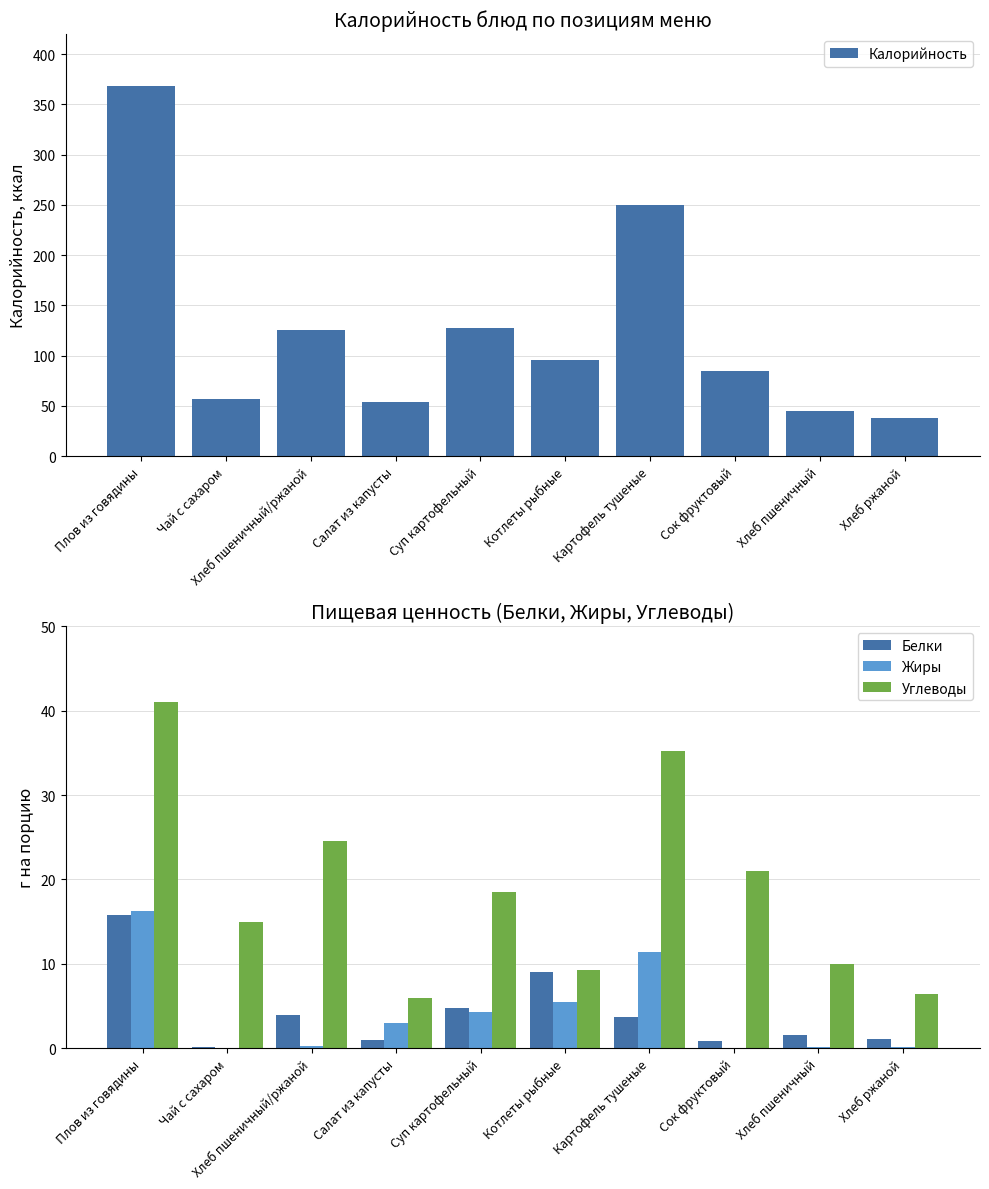

What is the sum of the Калорийность values at Суп картофельный and Сок фруктовый?

212.2